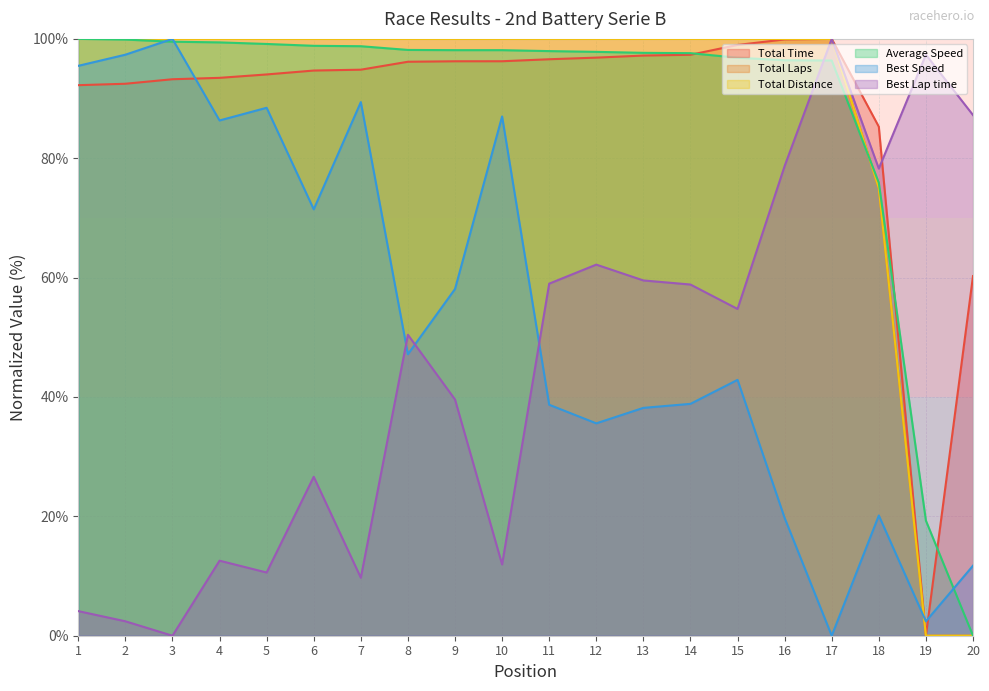

What is the difference between the maximum and minimum values in the Average Speed series?

100.0